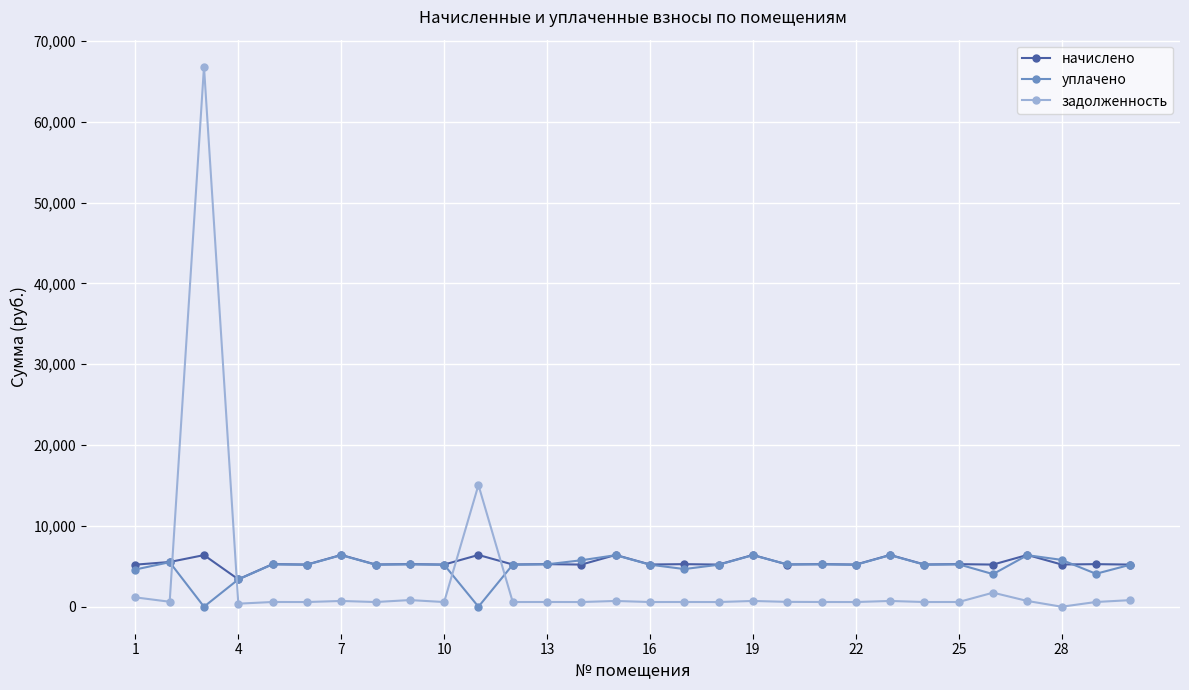

How many intersections are there between уплачено and задолженность?

4